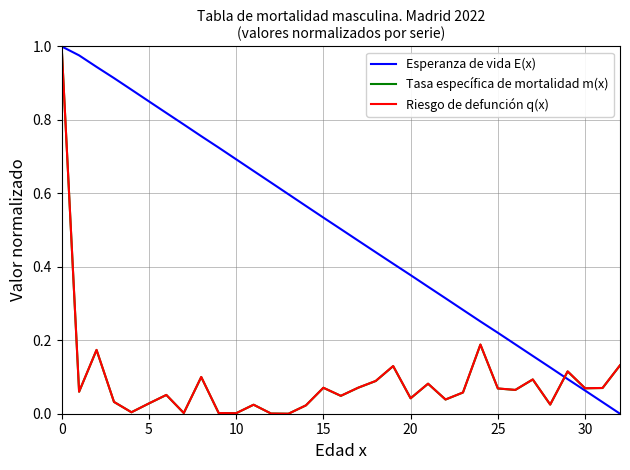

Which series has the largest total across all categories?

Esperanza de vida E(x)